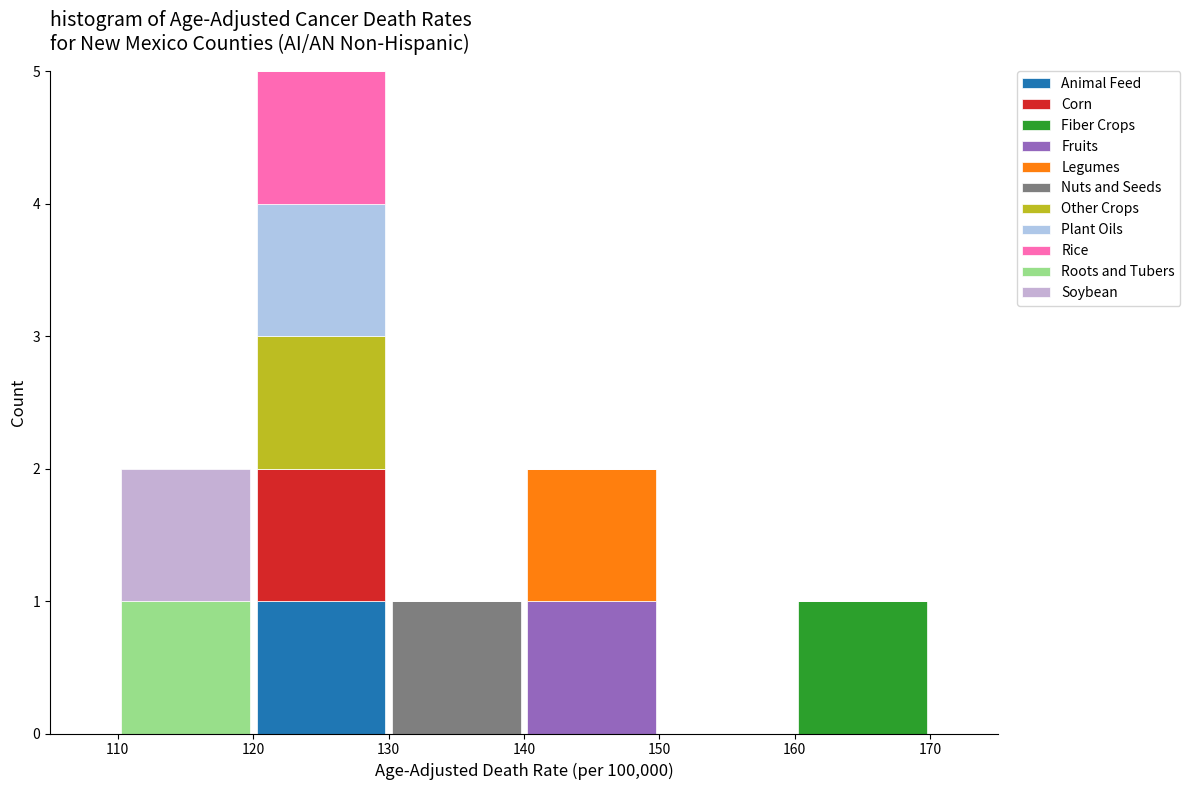

Reading left to right, transcribe this chart: for each stacked bar, give the range it covers on the x-axis and its total height. The values are not printed on the chart, so give them approximately, as read against the axis.

110 to 120: 2
120 to 130: 5
130 to 140: 1
140 to 150: 2
150 to 160: 0
160 to 170: 1